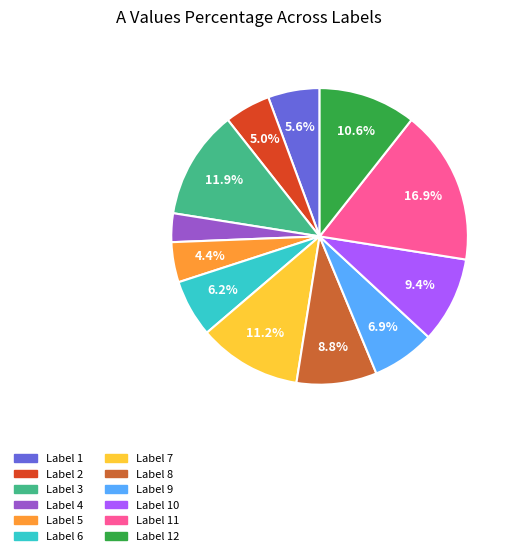

Rank the categories by value from lowest to highest.

Label 4, Label 5, Label 2, Label 1, Label 6, Label 9, Label 8, Label 10, Label 12, Label 7, Label 3, Label 11